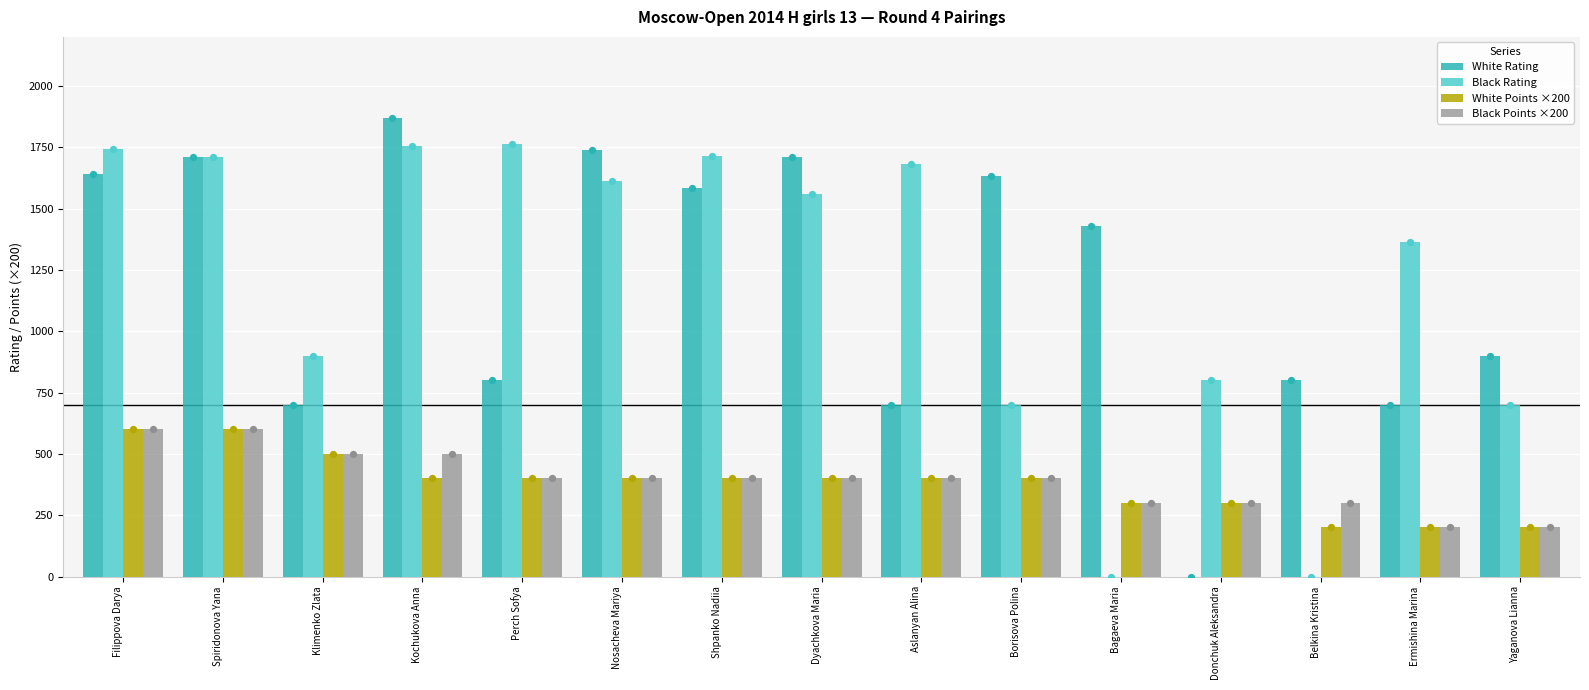

Is the value of White Points ×200 at Nosacheva Mariya greater than the value of Black Points ×200 at Borisova Polina?

No